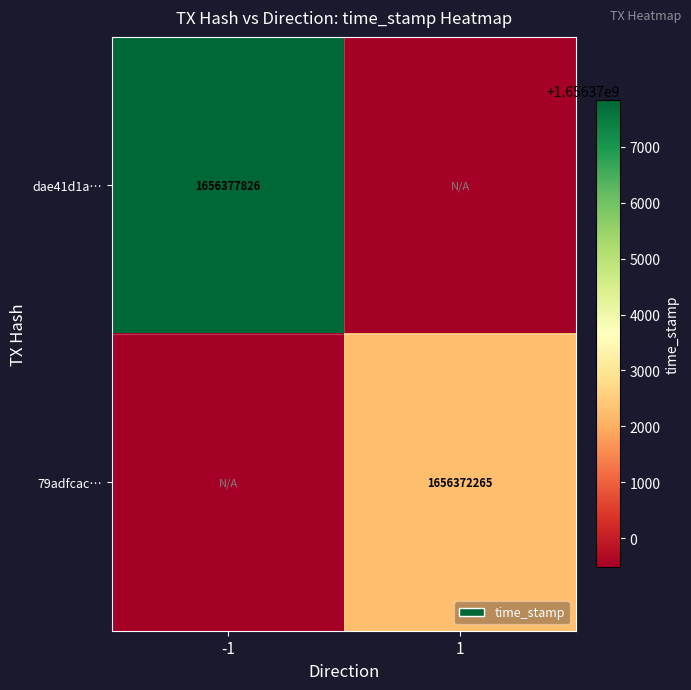

True or false: 79adfcac… has a value of 2980714264.2 at 1.

False